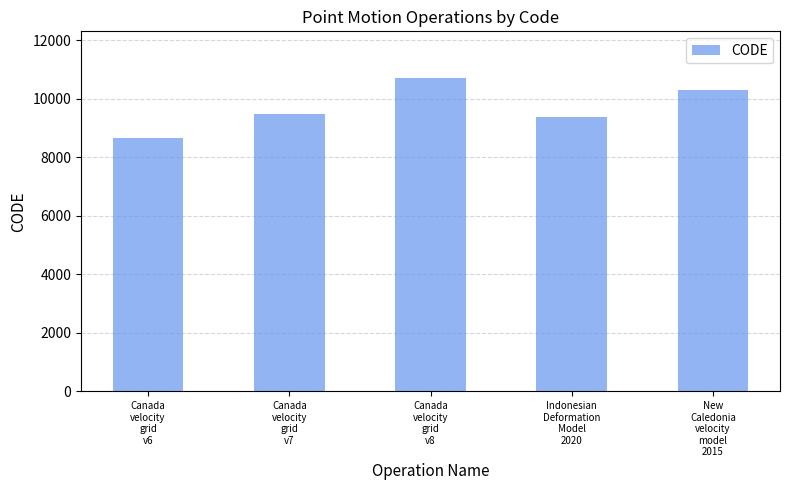

What is the change in value from Canada
velocity
grid
v8 to New
Caledonia
velocity
model
2015?

-384